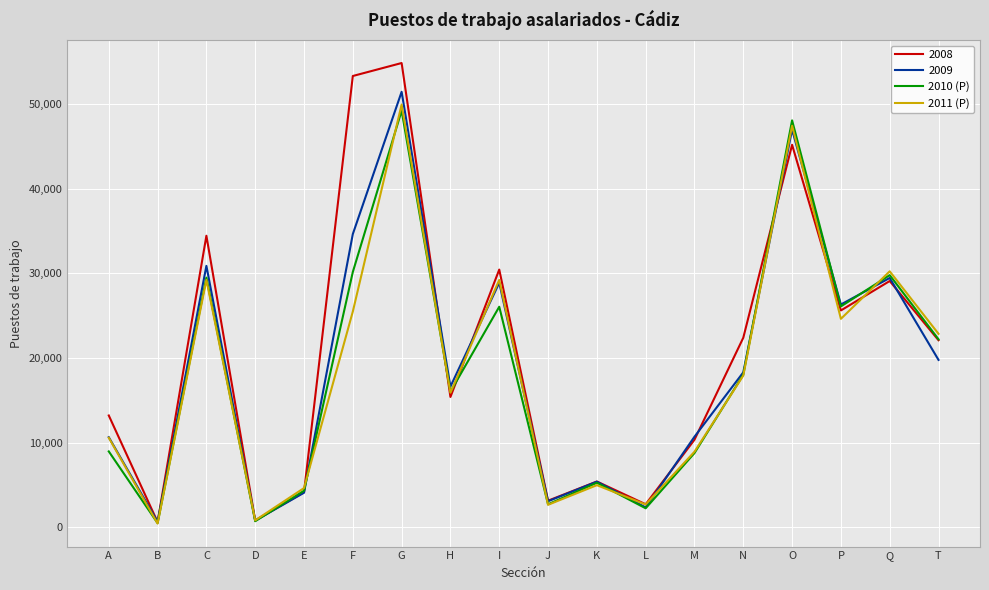

The 2010 (P) series shows 16004 at H. True or false?

True